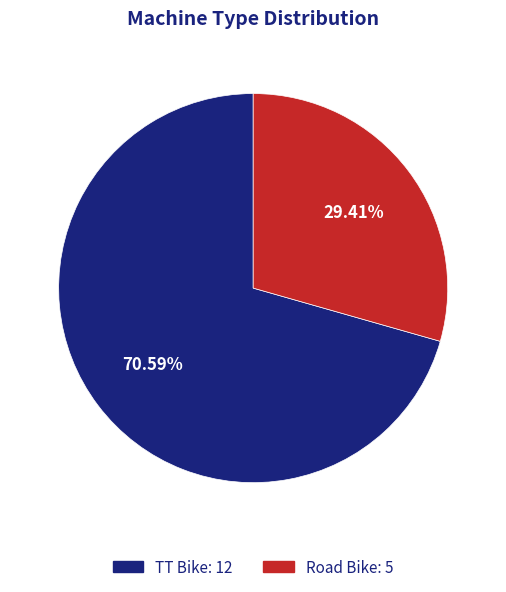

Rank the categories by value from highest to lowest.

TT Bike, Road Bike